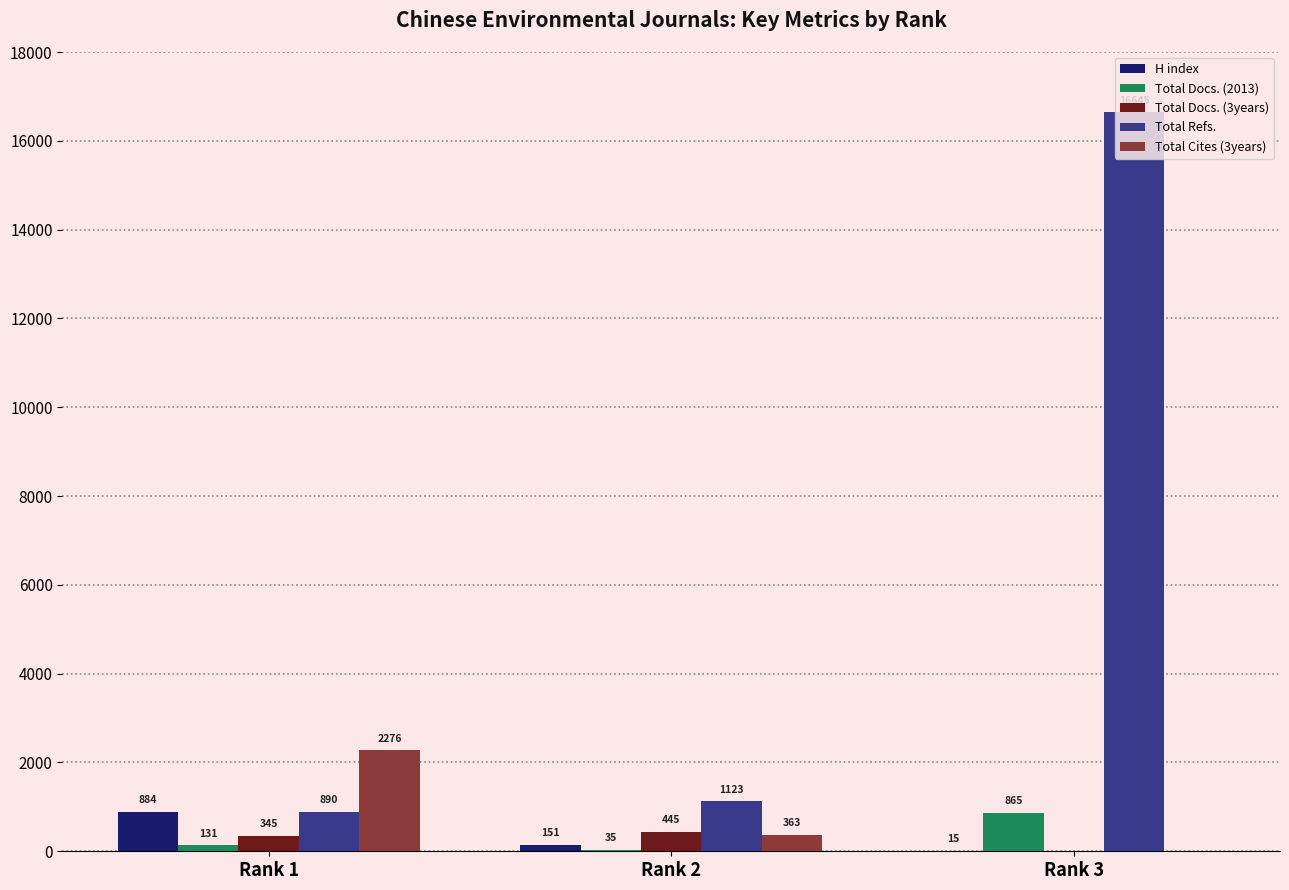

Which series has the largest range (max minus min)?

Total Refs.